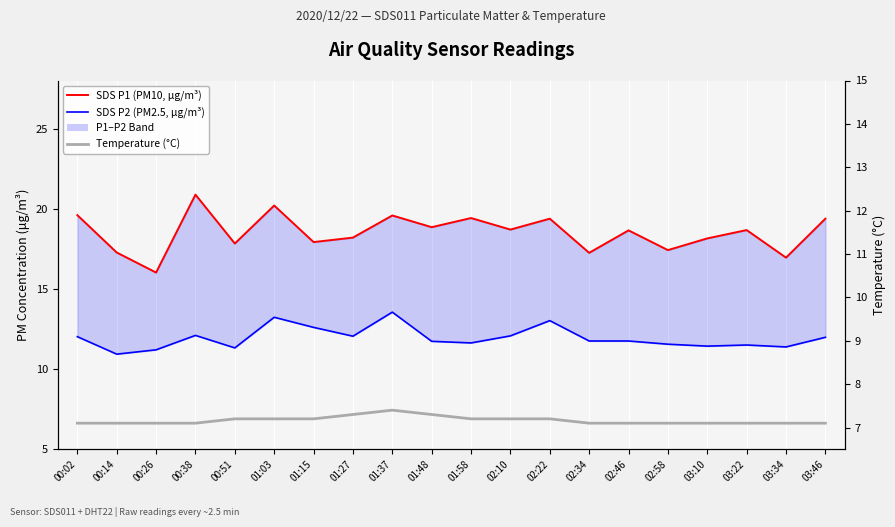

What is the sum of all SDS P2 (PM2.5, µg/m³) values?

238.8